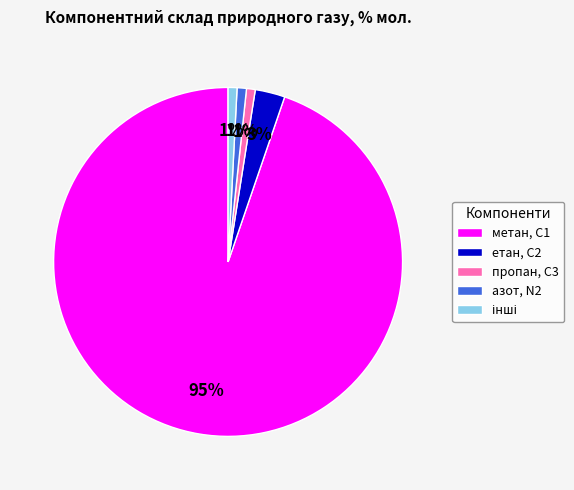

Do етан, С2 and пропан, С3 together represent more than half of the pie?

No